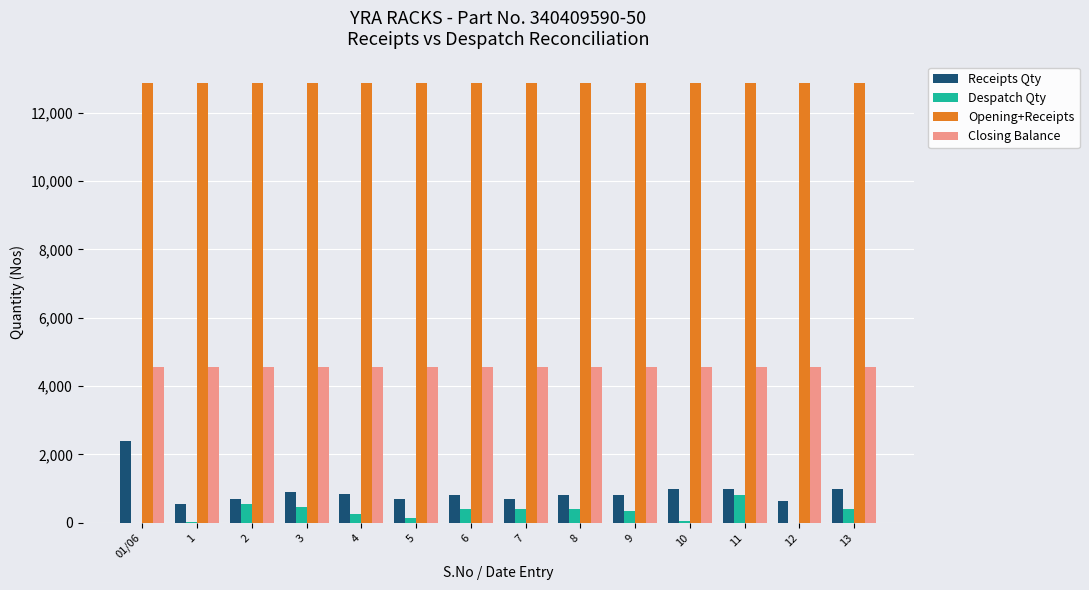

Is the value of Closing Balance at 9 greater than the value of Opening+Receipts at 01/06?

No